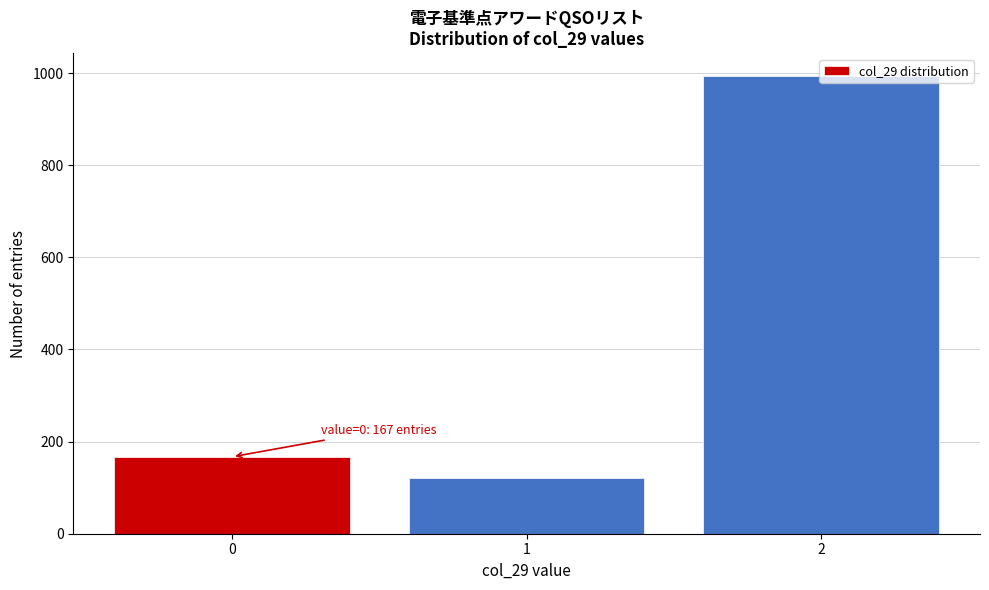

What is the value of the 3rd bar from the left?

993